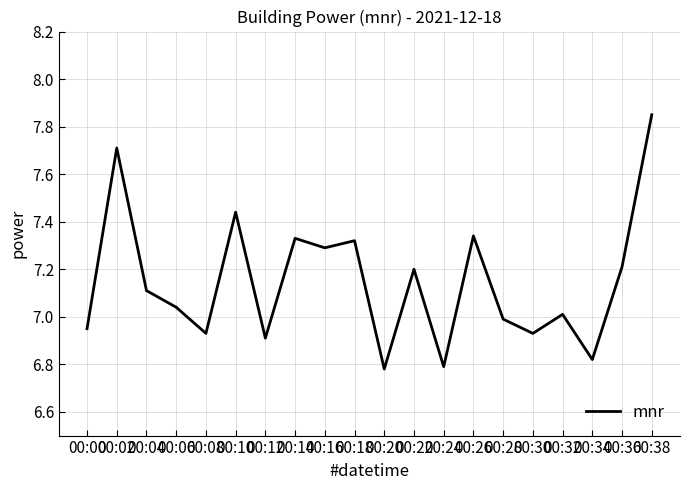

True or false: the data shows 3.4 at 00:00.

False